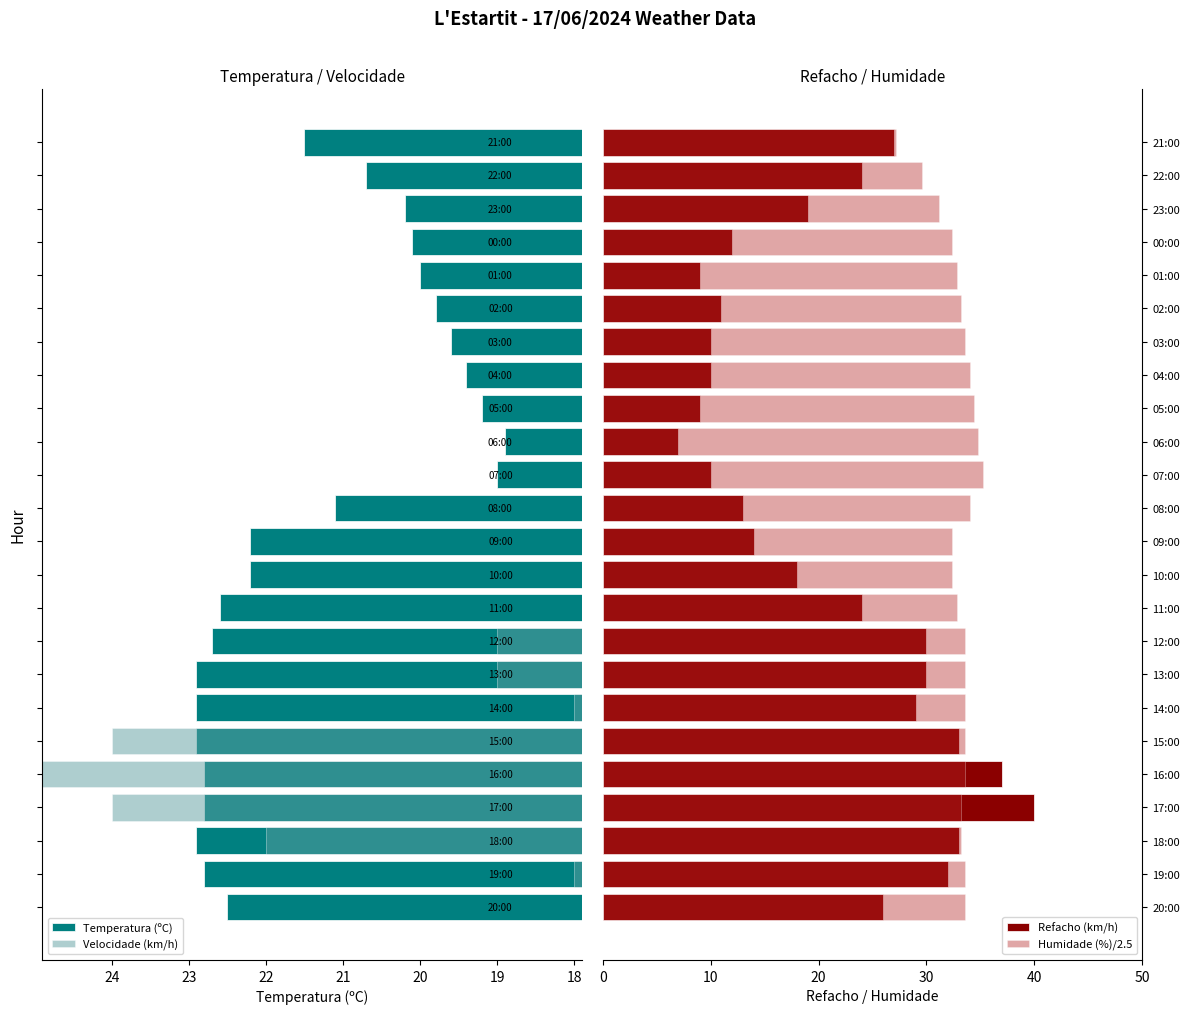

Between 13:00 and 04:00, which series saw the biggest shift?

Refacho (km/h)